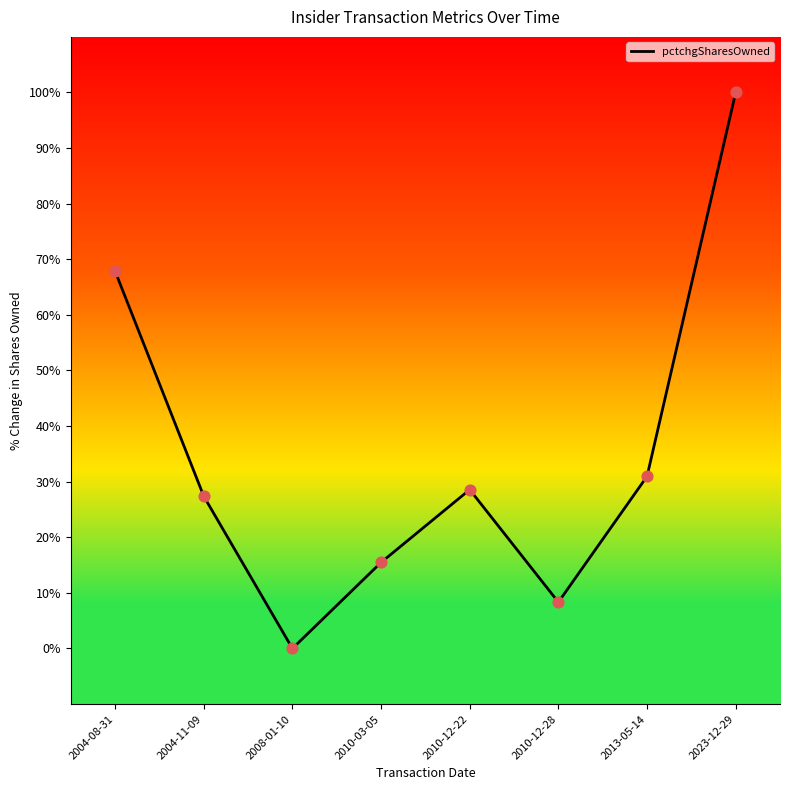

What is the change in value from 2010-03-05 to 2010-12-22?

+13.1